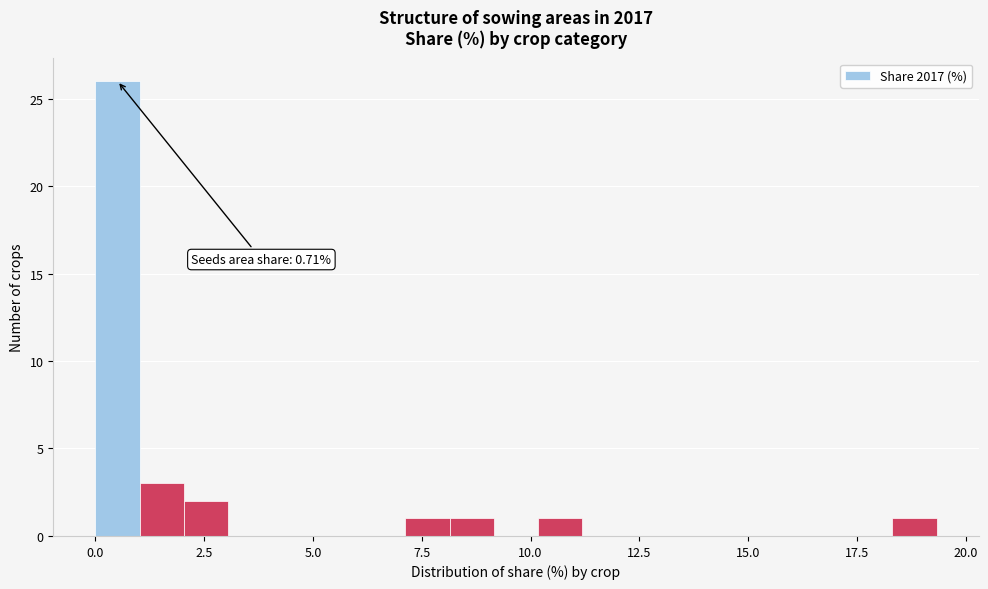

Around what value on the x-axis is the tallest bar? Give the approximate position of its centre, as read against the axis.

0.5